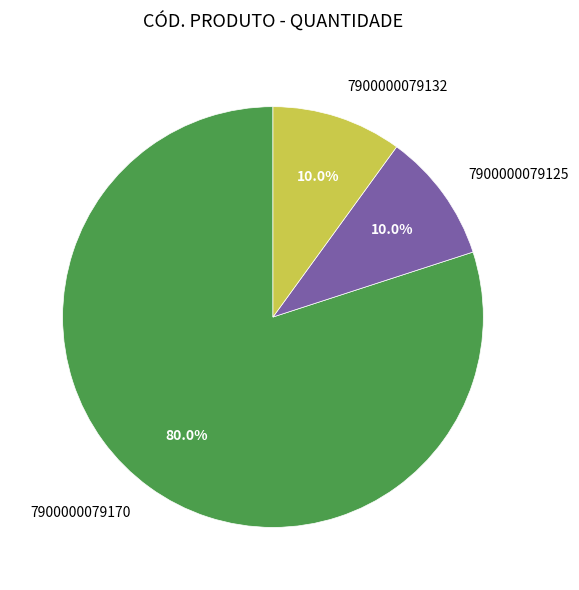

What portion of the pie excludes 7900000079125?

90.0%